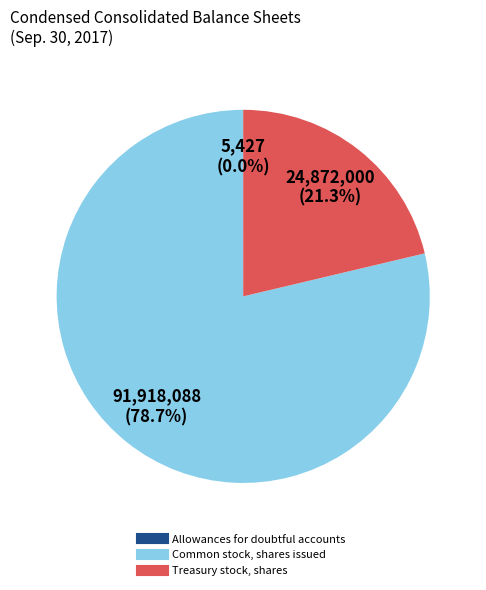

To the nearest percent, what is the average slice percentage?

33%